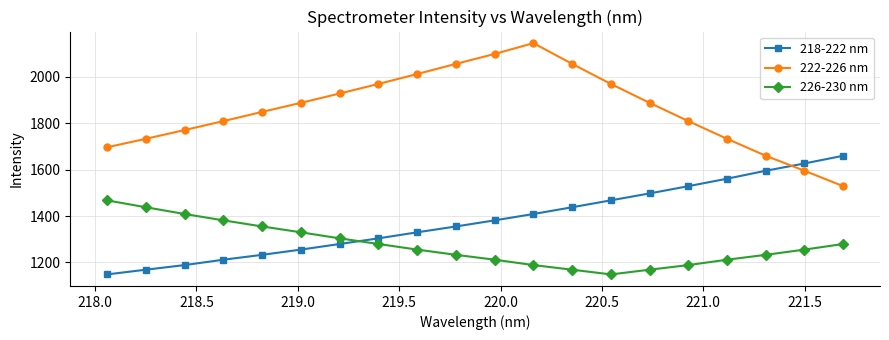

What is the value of the 218-222 nm point at the 7th from the left?

1279.4